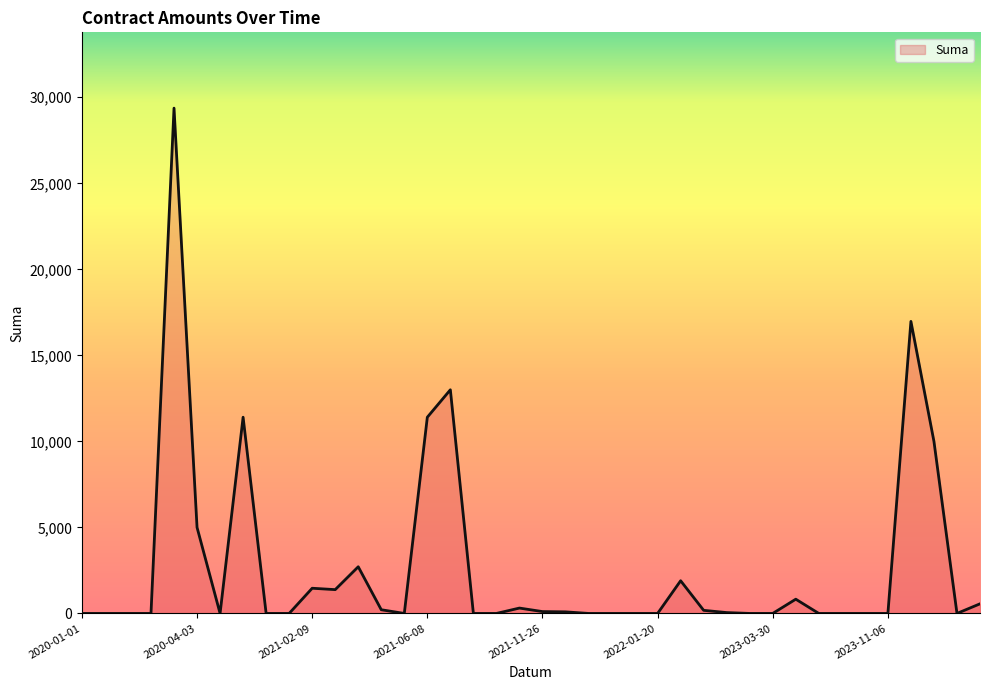

What is the greatest value displayed?

29370.0